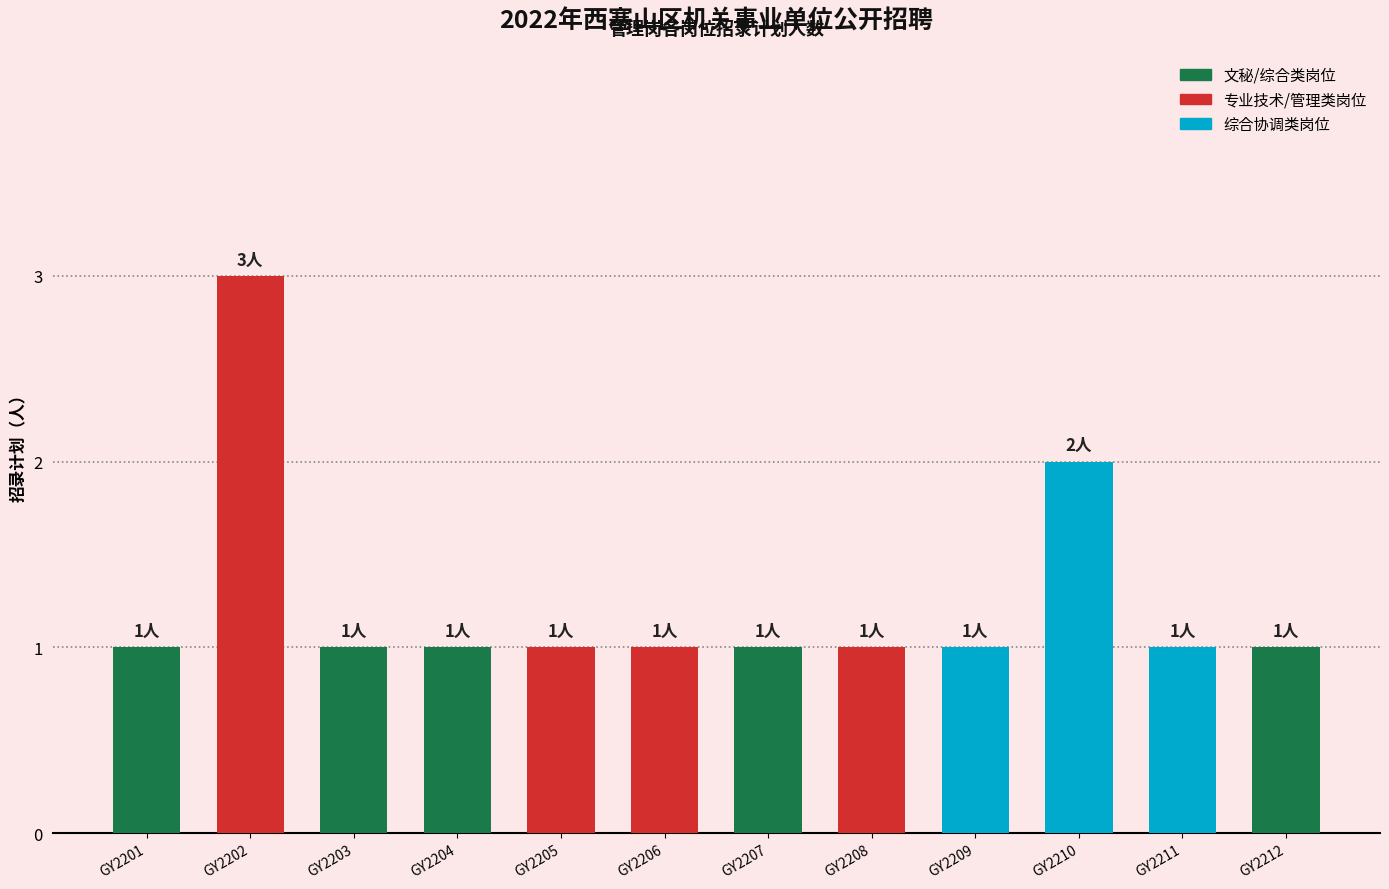

What is the difference between the maximum and second lowest values?

2